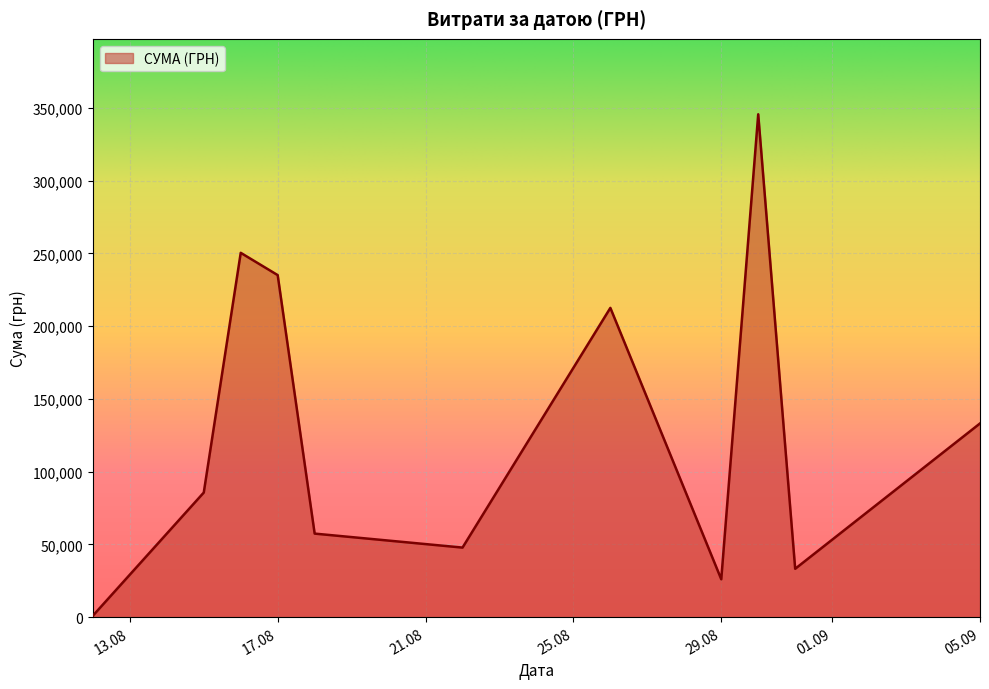

What is the greatest value displayed?

345687.3